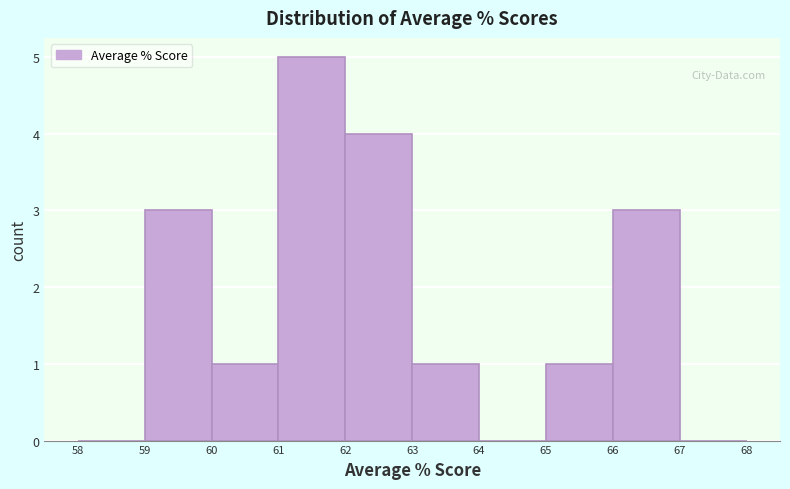

Reading left to right, transcribe this chart: for each bar, give the range it covers on the x-axis and its height. The values are not printed on the chart, so give them approximately, as read against the axis.

58 to 59: 0
59 to 60: 3
60 to 61: 1
61 to 62: 5
62 to 63: 4
63 to 64: 1
64 to 65: 0
65 to 66: 1
66 to 67: 3
67 to 68: 0